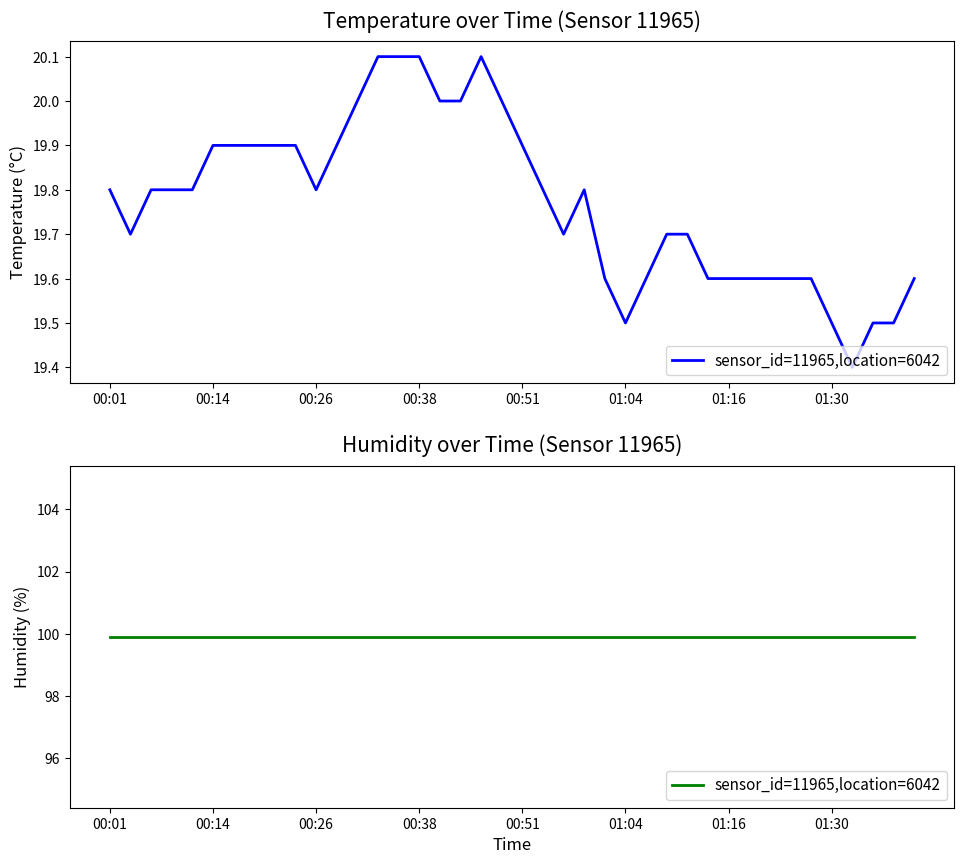

What is the sum of all values?

790.9